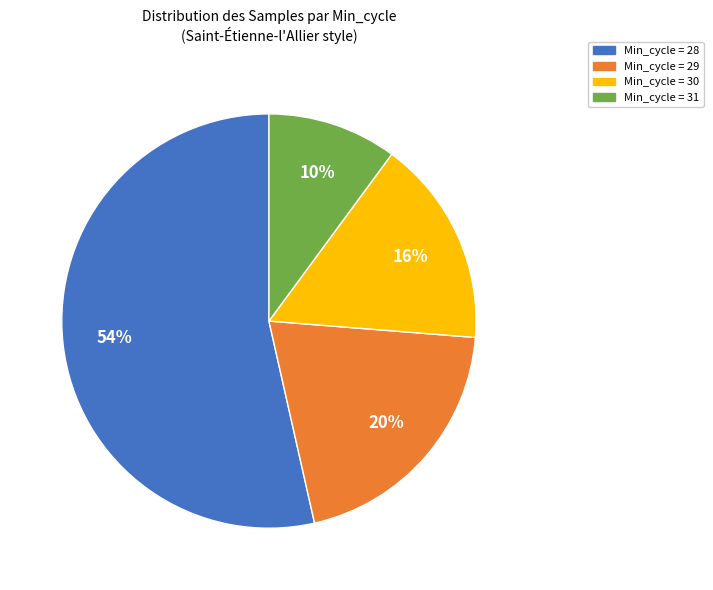

Count the number of slices in the pie.

4